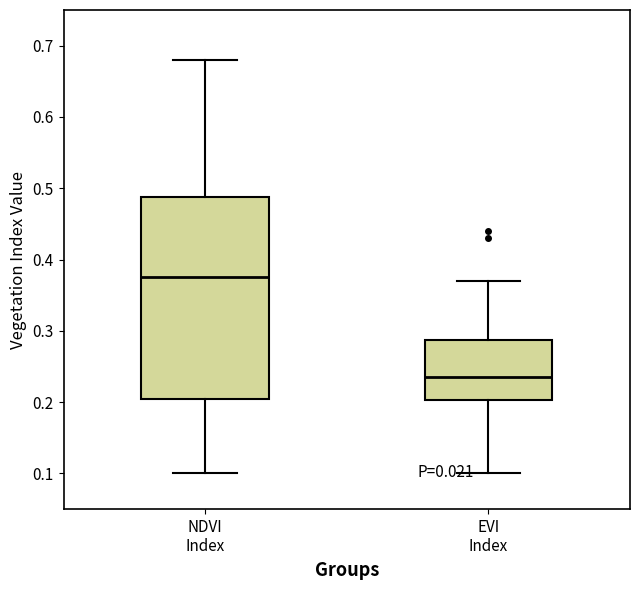

Which box has the lowest median line?

EVI Index